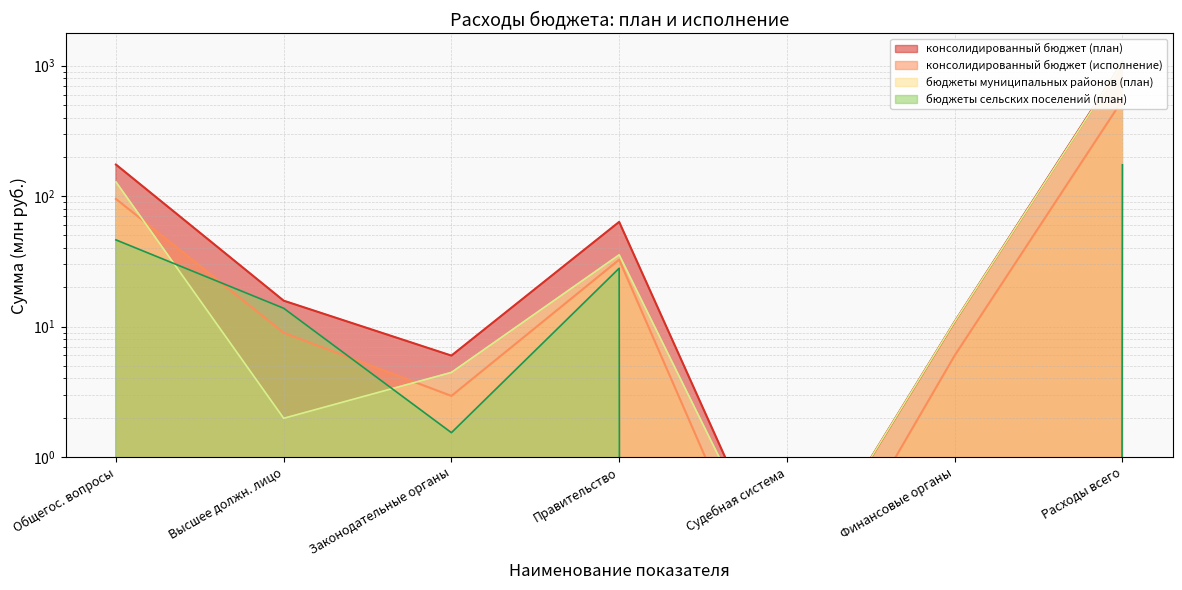

True or false: the data shows 174.7 at Общегос. вопросы.

True